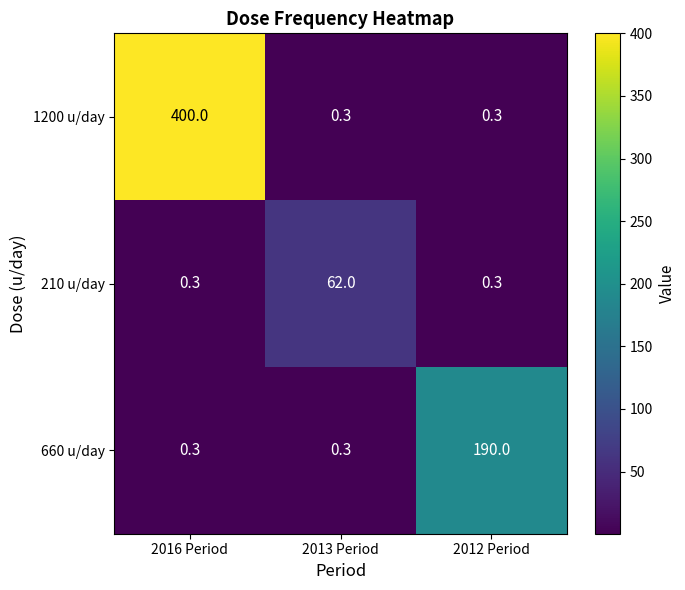

What is the approximate value of 1200 u/day at 2012 Period?

0.3